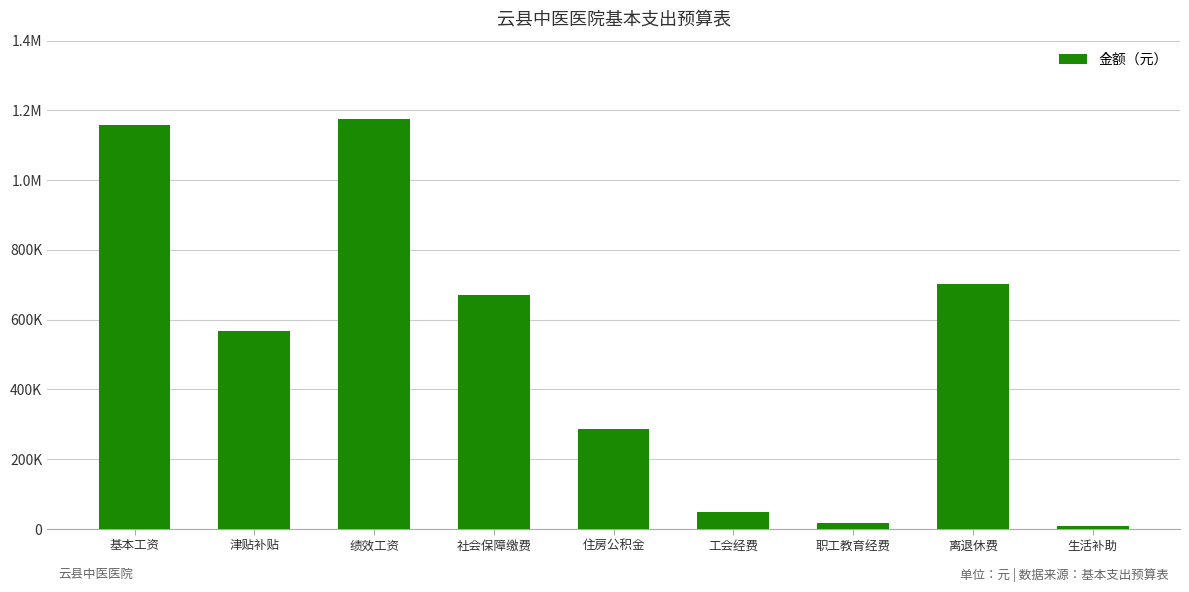

At which category does the chart reach its peak across all series?

绩效工资